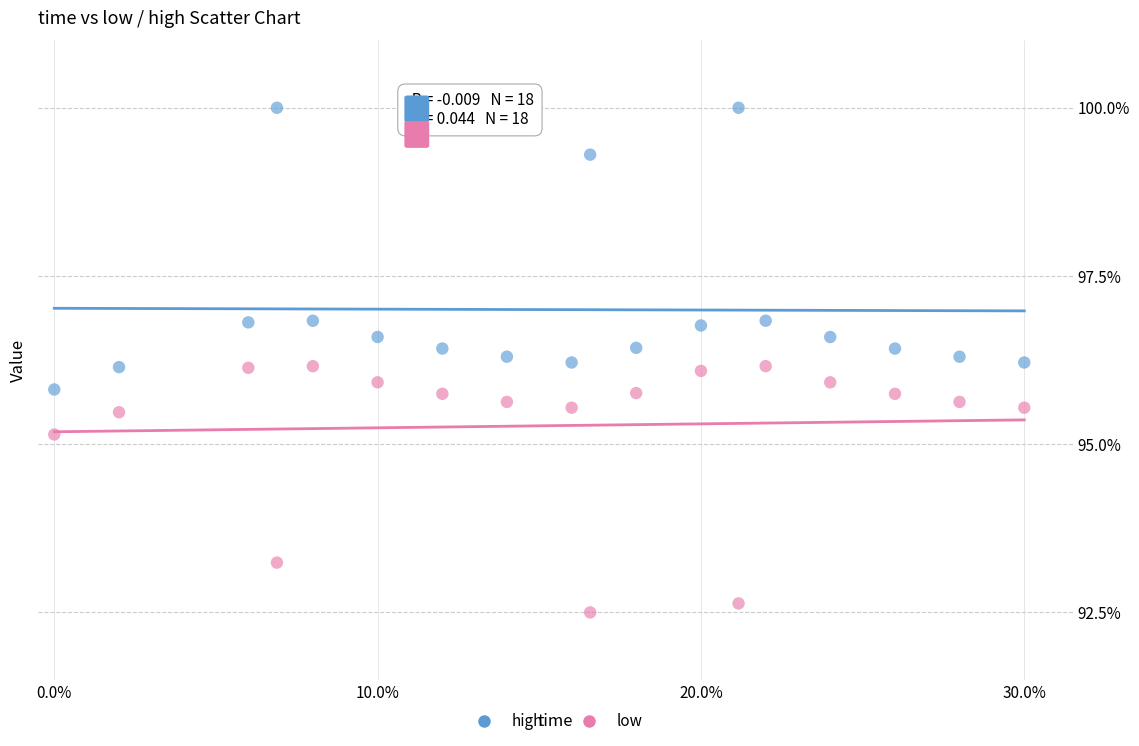

What is the X range (max minus min) for the scatter plot?

0.3